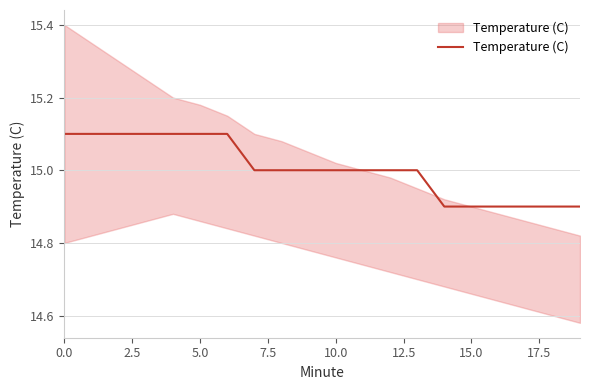

What is the difference between the maximum and minimum values?

0.2